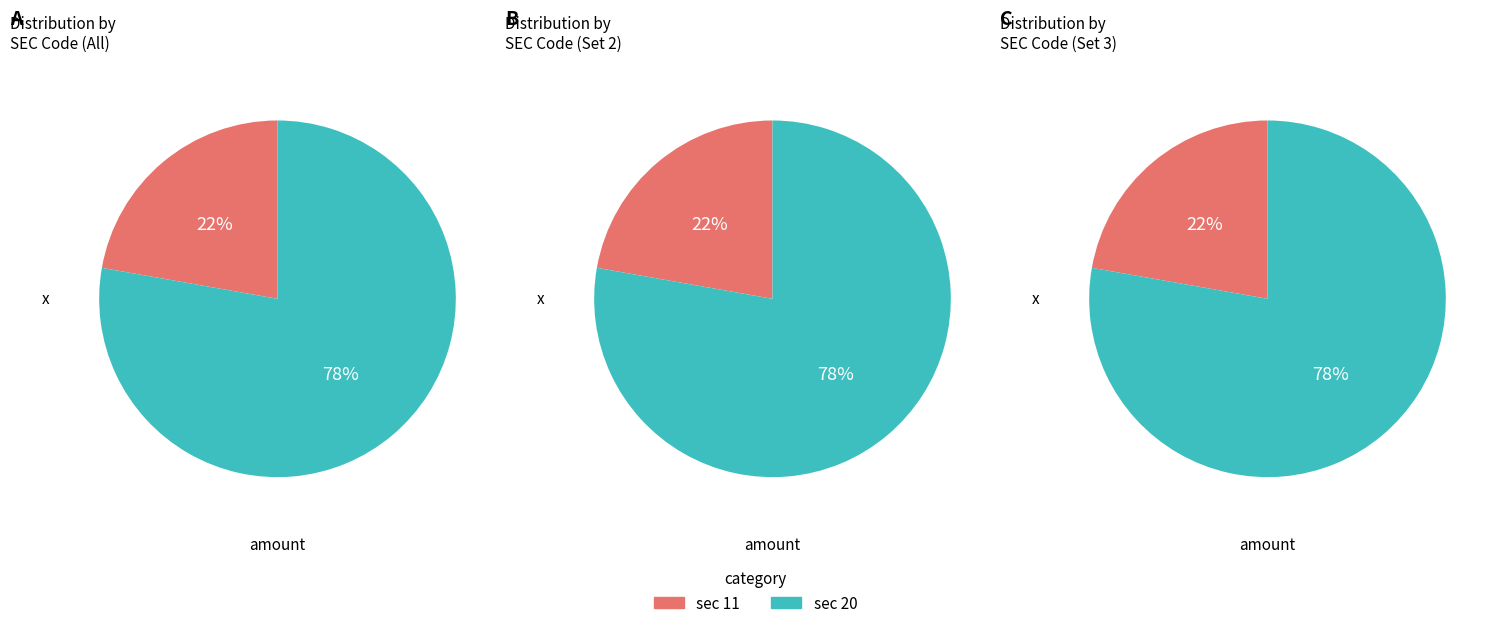

Which has a higher value, sec_20 or sec_11?

sec_20